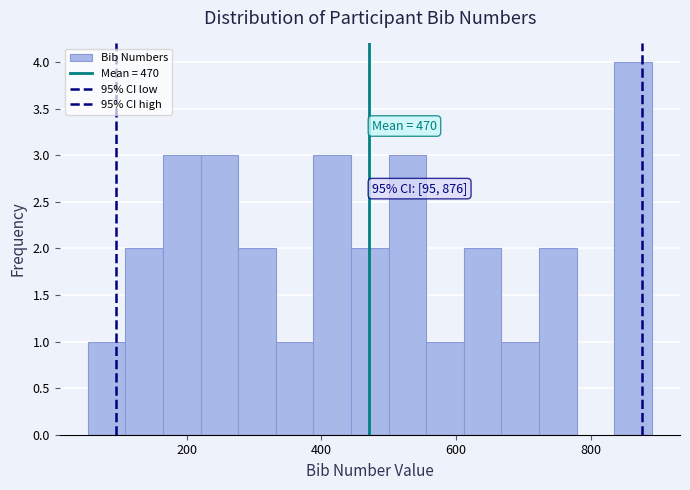

Around what value on the x-axis is the tallest bar? Give the approximate position of its centre, as read against the axis.

860